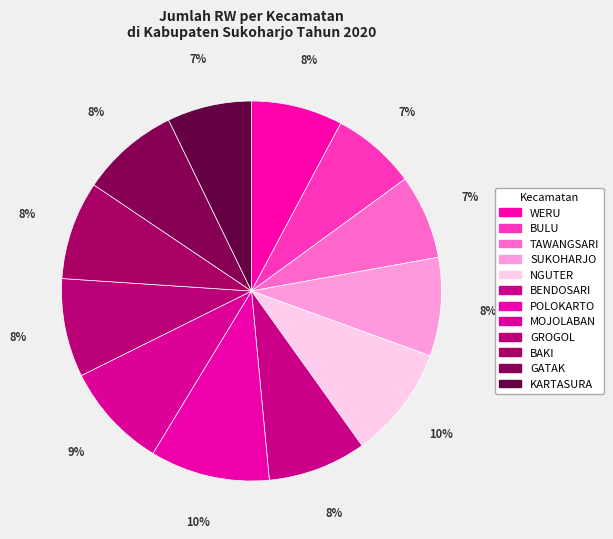

What is the ratio of the value at TAWANGSARI to the value at BAKI?

0.9